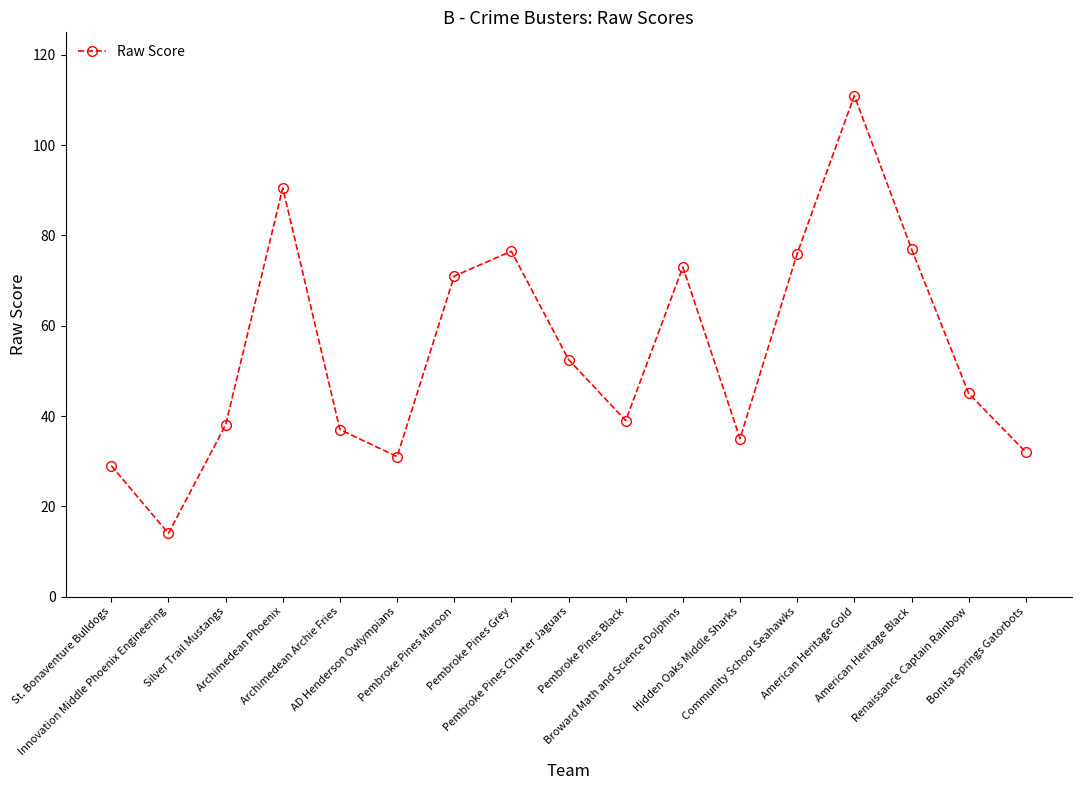

What value does the data have at Bonita Springs Gatorbots?

32.0